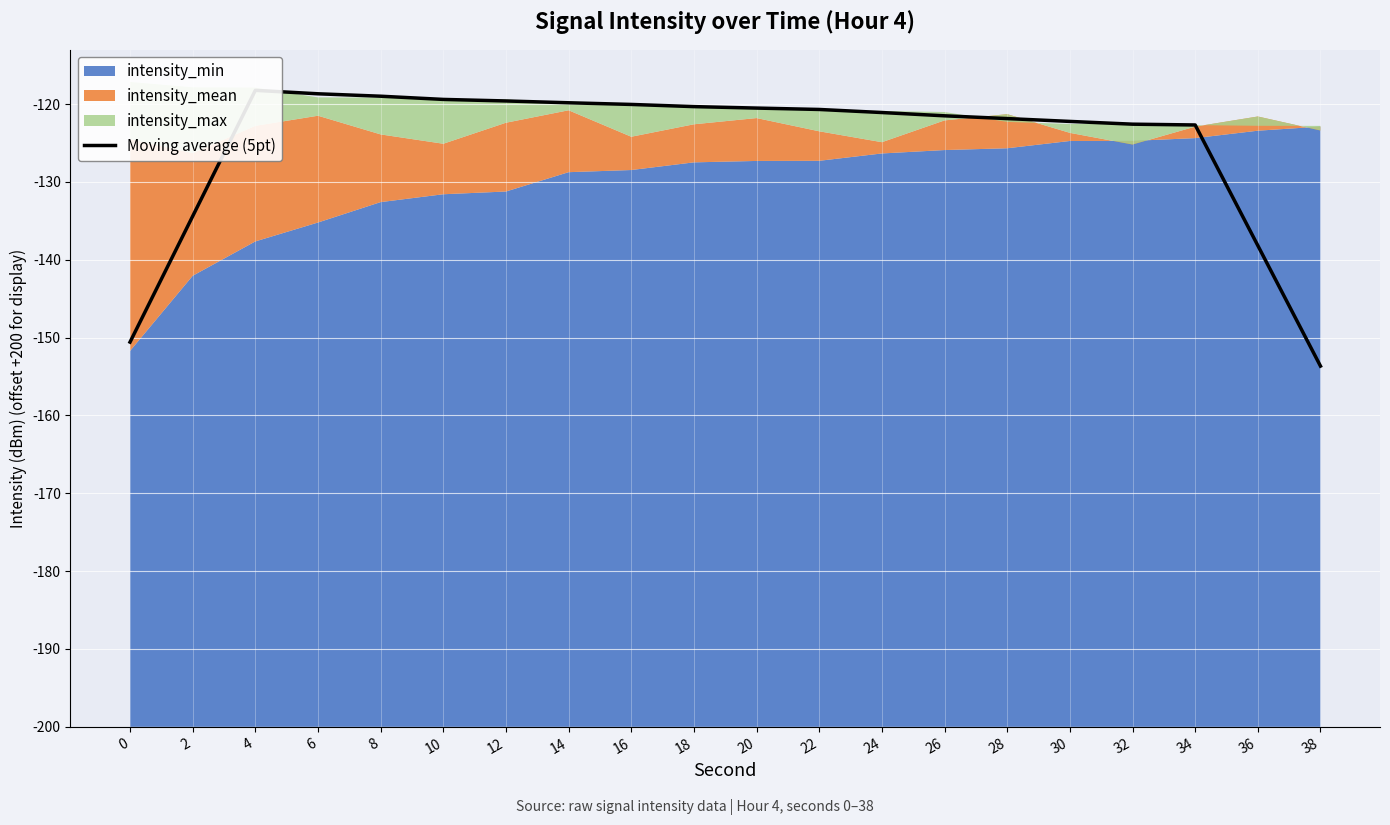

What is the ratio of the value at 10 to the value at 4?

1.0